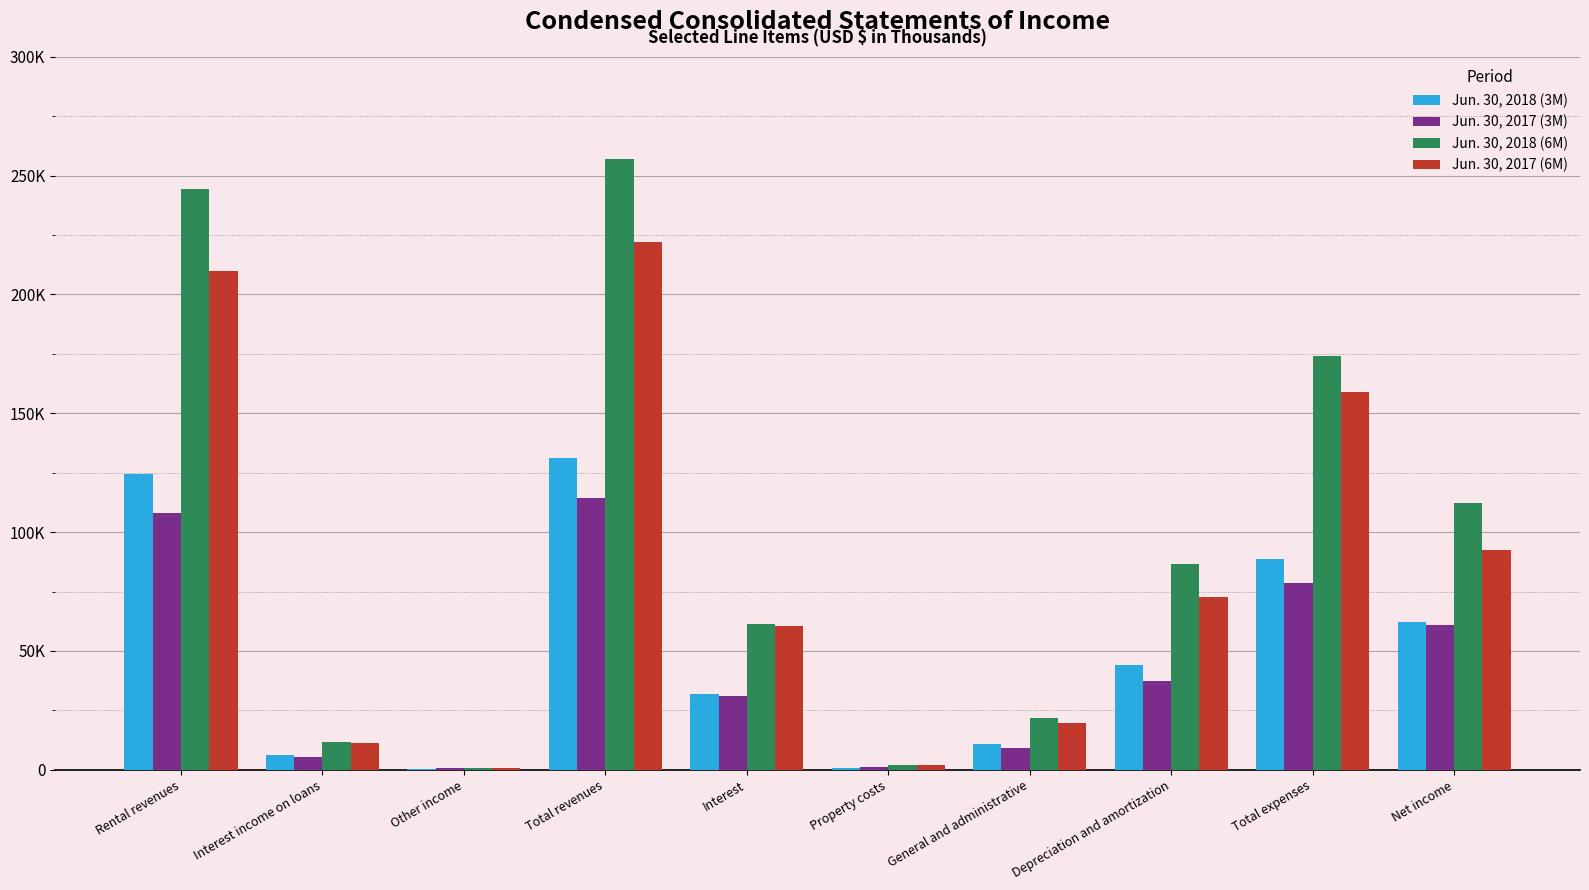

Are the bars grouped side by side (vs. stacked)?

Yes